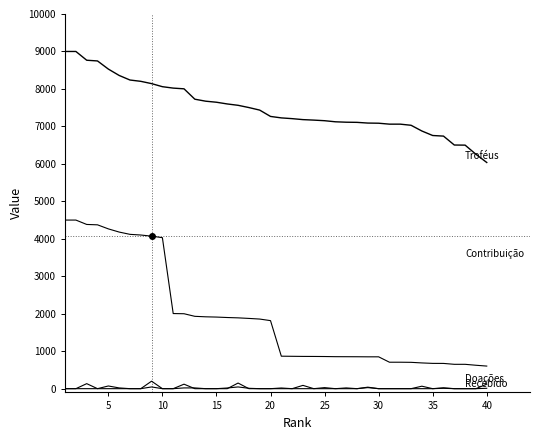

What is the label of the 30th point from the left?

30